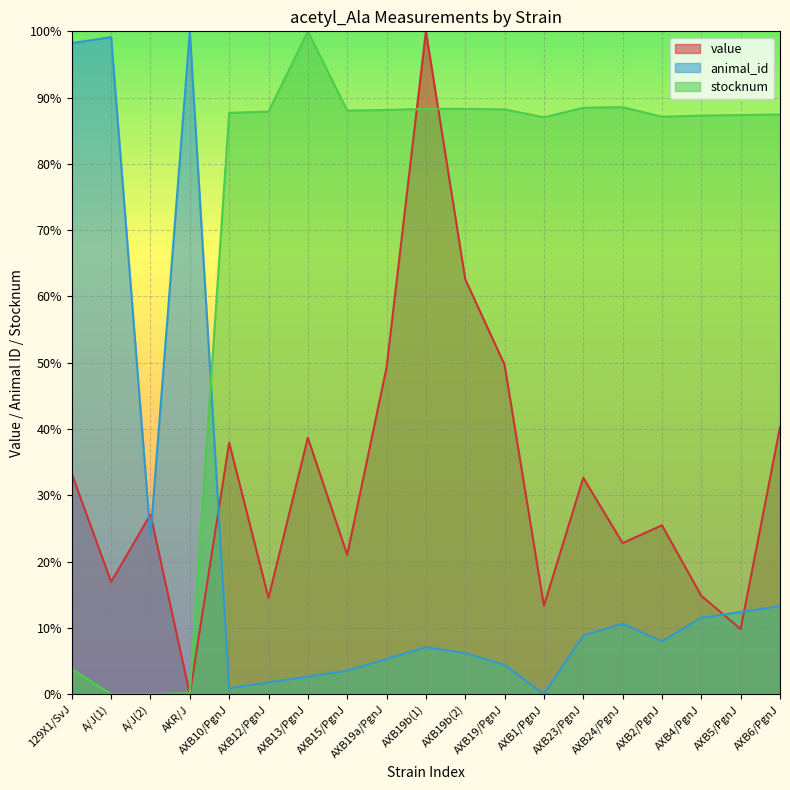

What position from the left is A/J(2)?

3